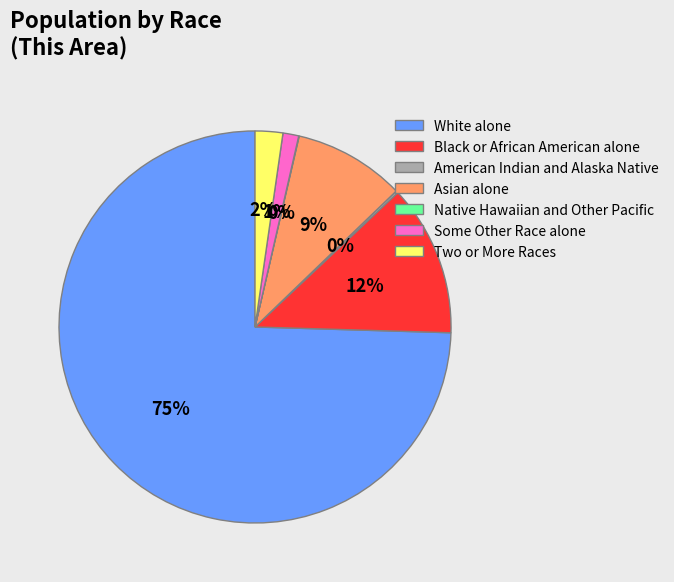

Which slice is the largest?

White alone